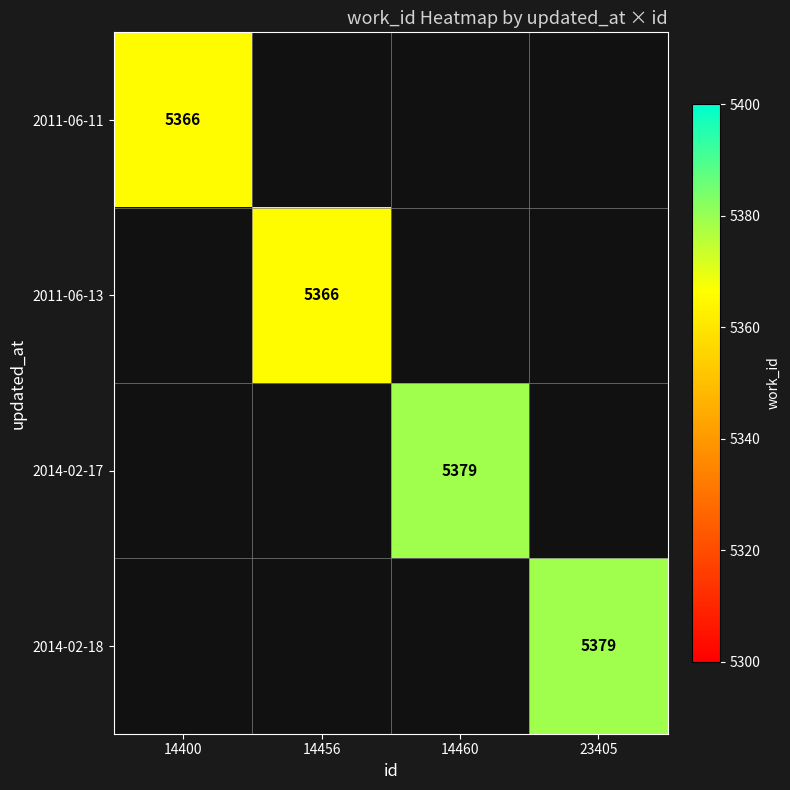

How many categories are shown in the chart?

4